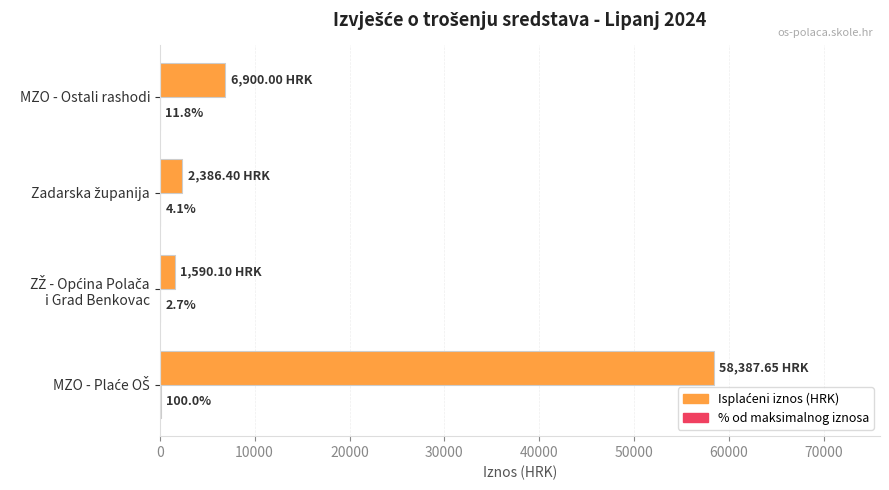

What is the total value across all series at MZO - Ostali rashodi?

6911.8